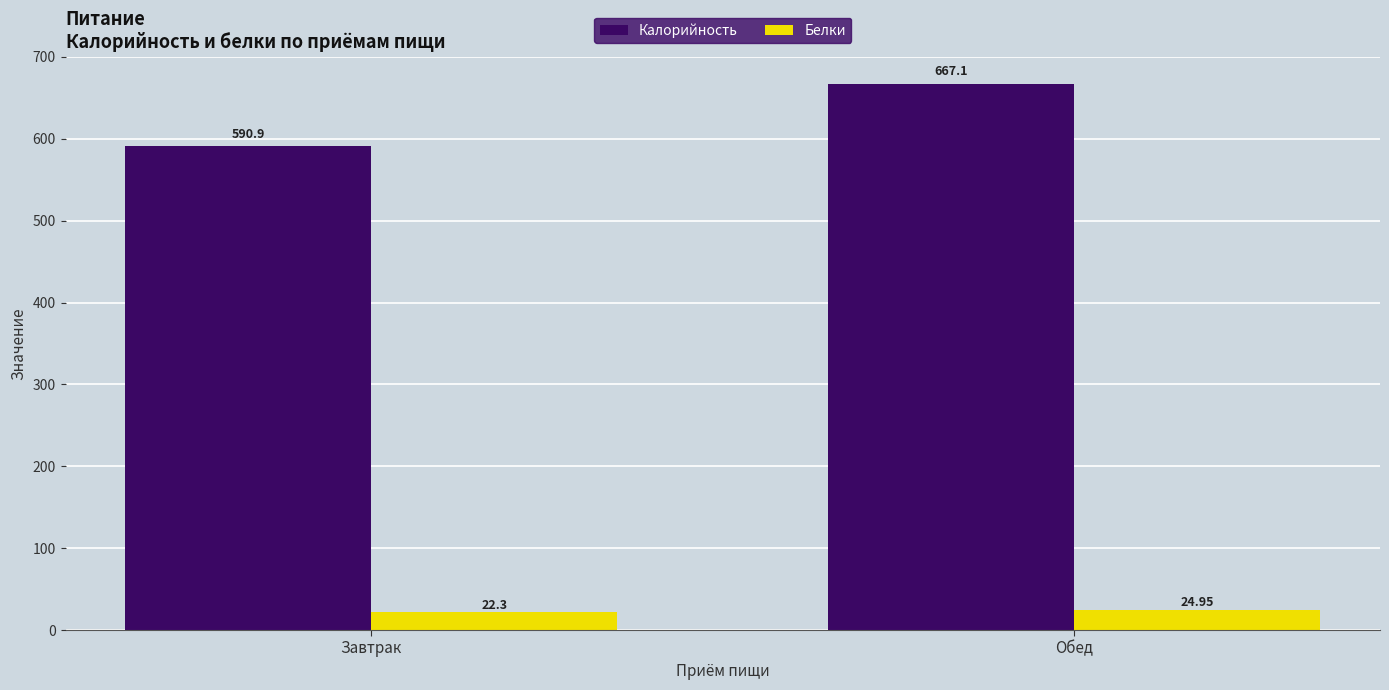

How many groups of bars are there?

2